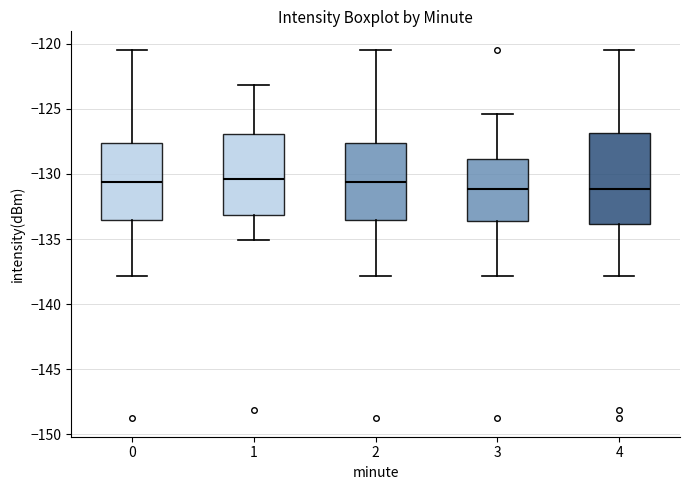

Comparing the boxes themselves (not the whiskers), which one is the tallest?

4